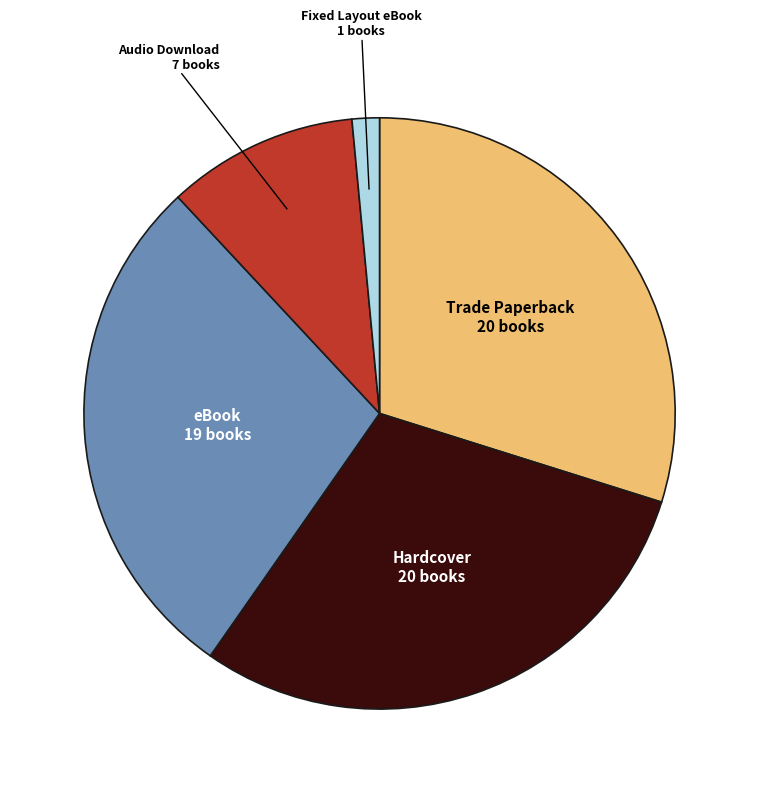

Does any single category account for the majority?

No